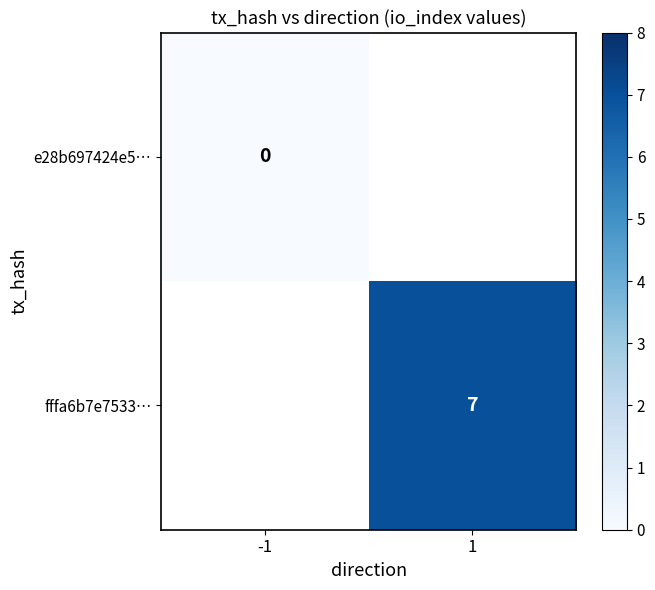

At how many categories does at least one series exceed 1?

1